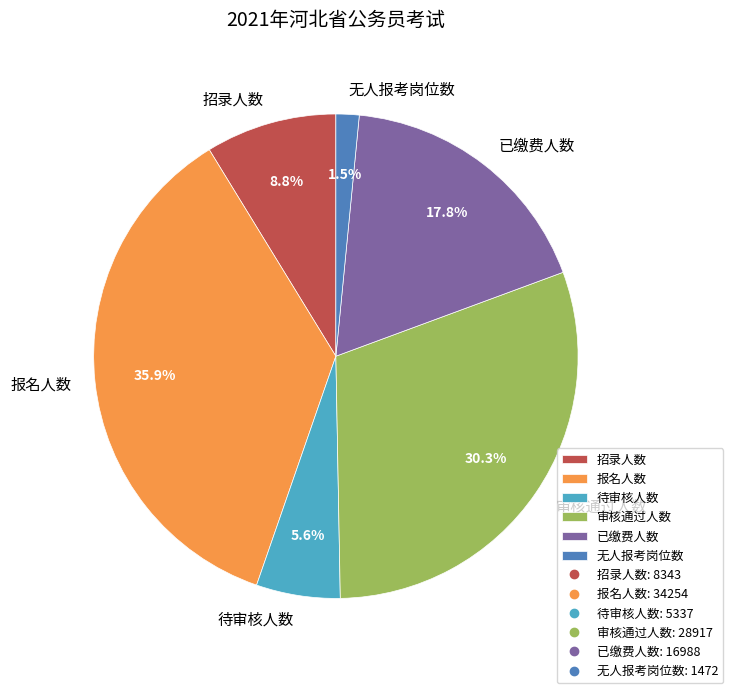

What is the total percentage of 招录人数 and 报名人数?

44.7%